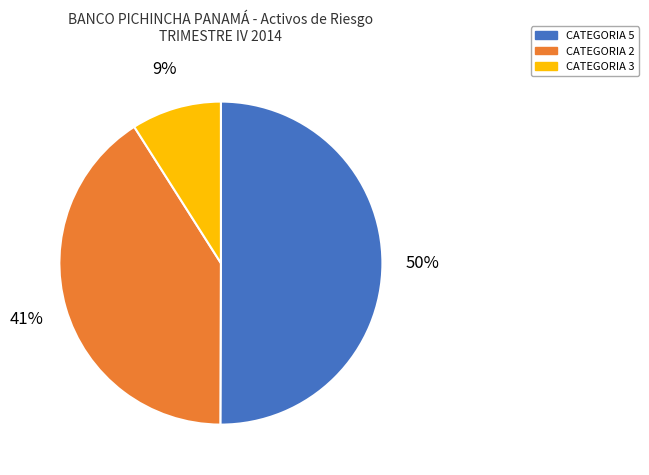

Does CATEGORIA 3 represent more than half of the total?

No